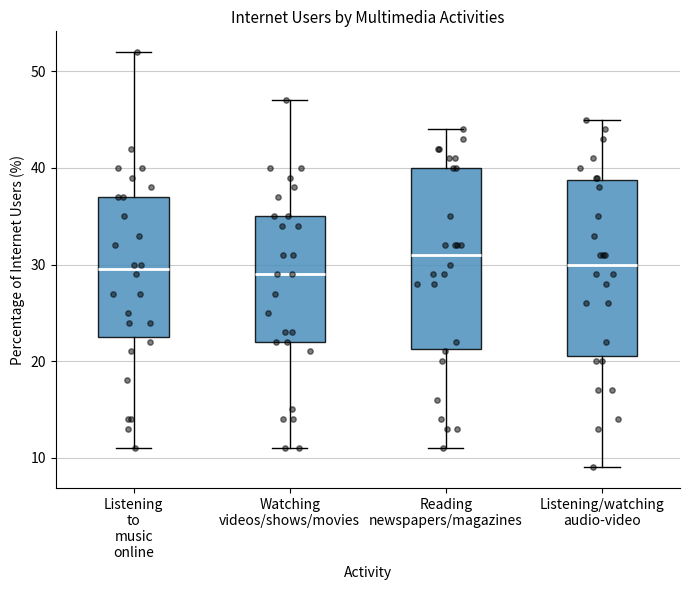

Which box has the highest median line?

Reading newspapers/magazines